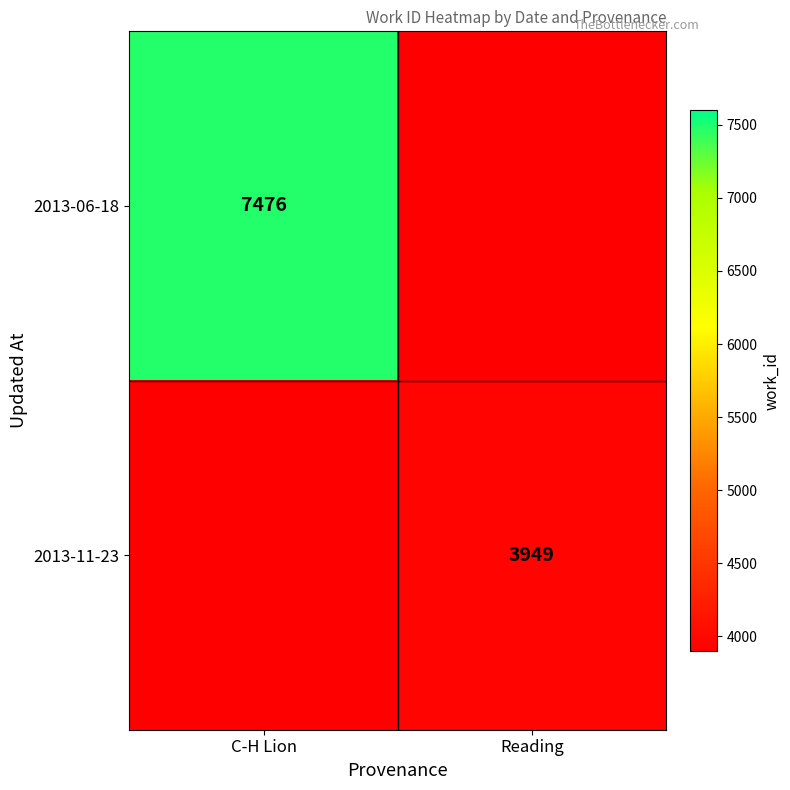

What is the greatest value displayed?

7476.0